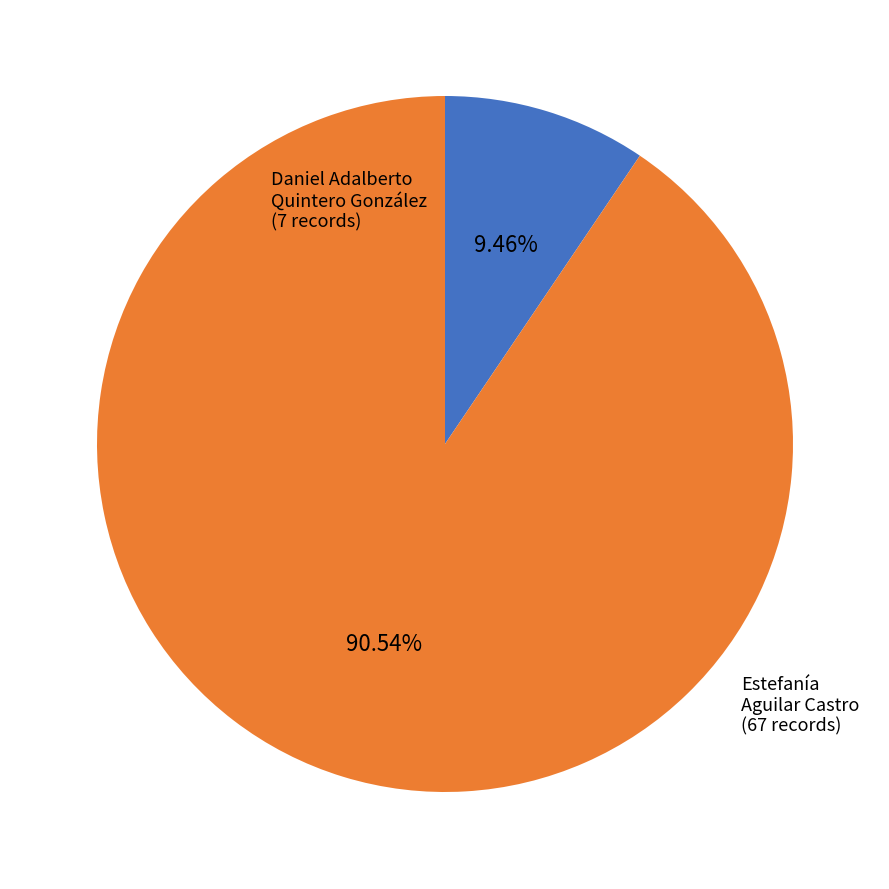

Does any single category account for the majority?

Yes